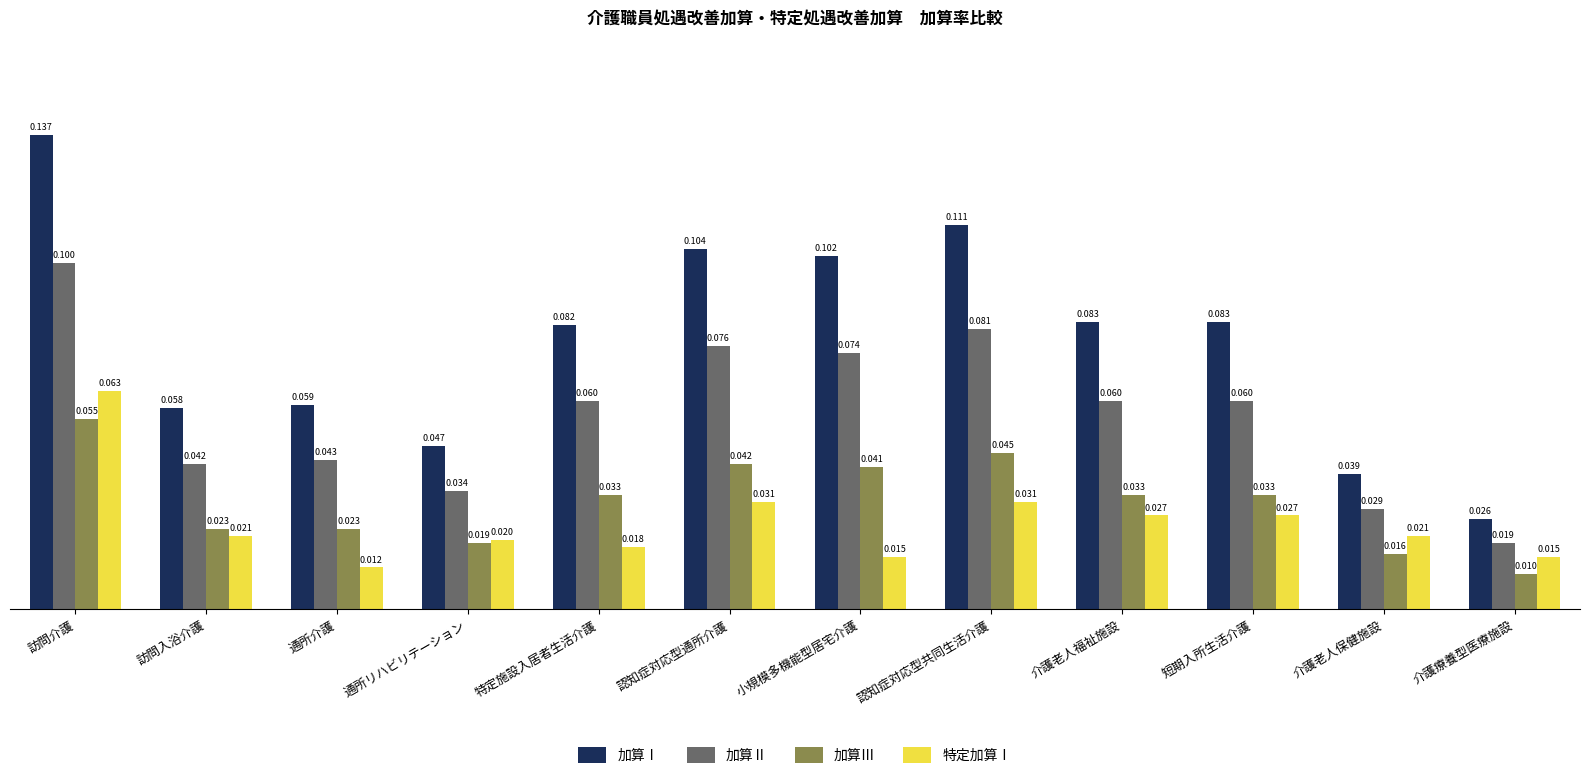

At which category does the chart reach its minimum across all series?

介護療養型医療施設